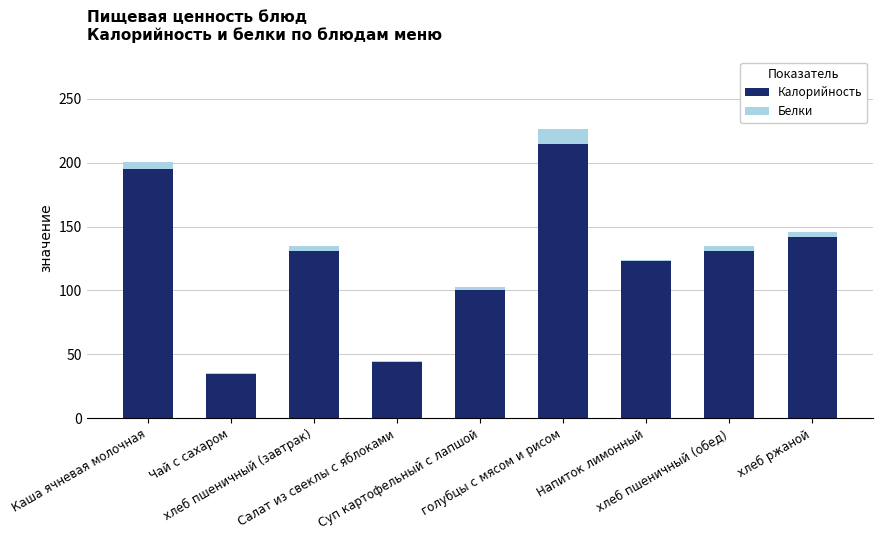

What is the sum of all Калорийность values?

1115.5